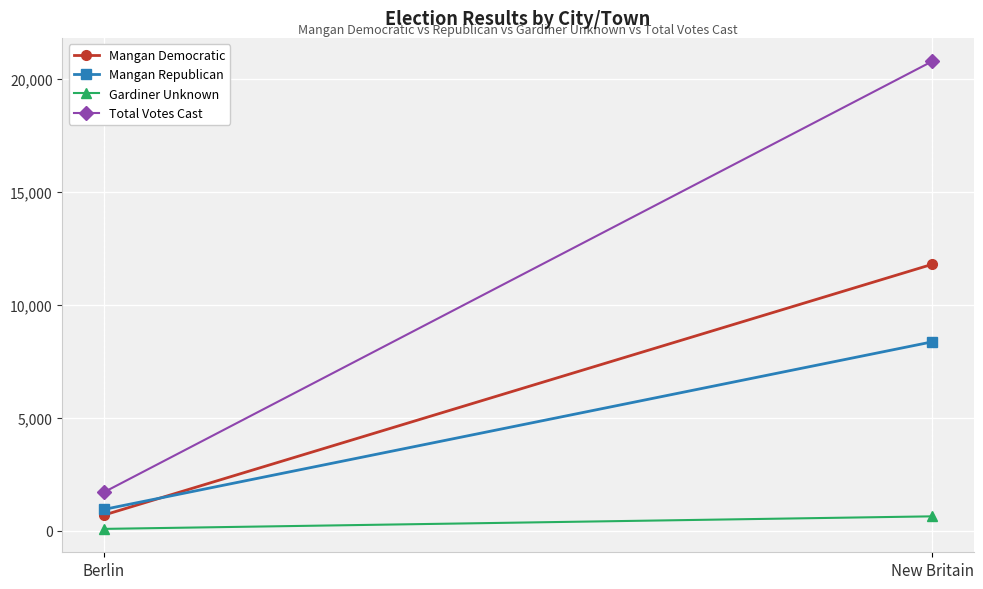

At which label does Mangan Democratic reach its peak?

New Britain